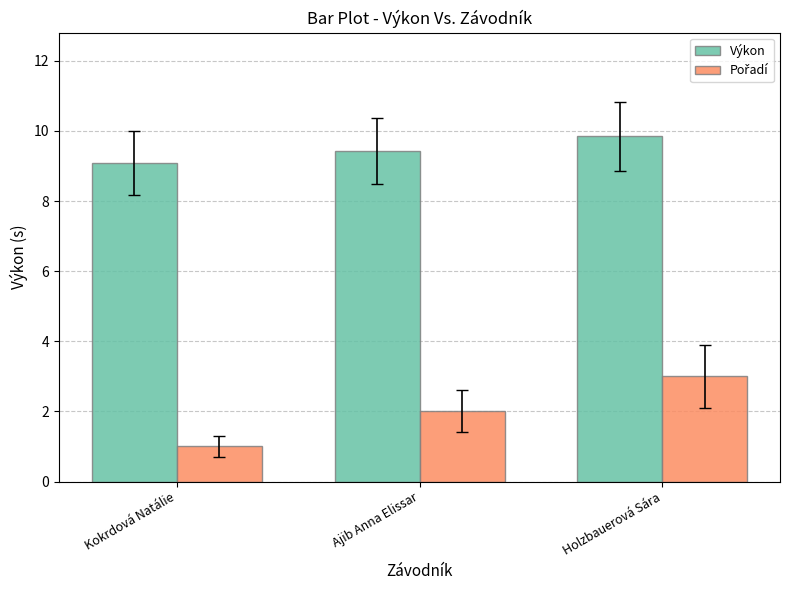

At how many categories does at least one series exceed 6?

3